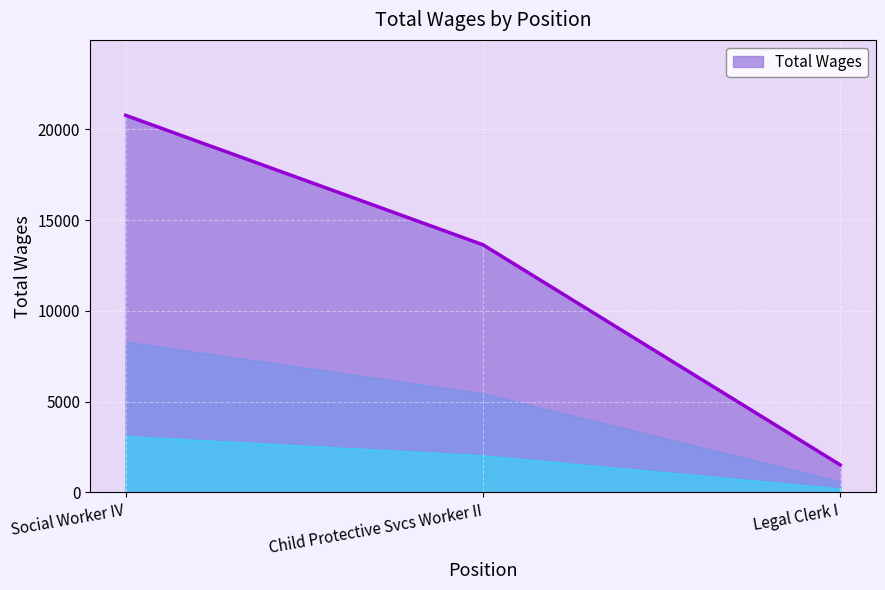

Reading left to right, what are all the values shown in this chart?

20764	13638	1519